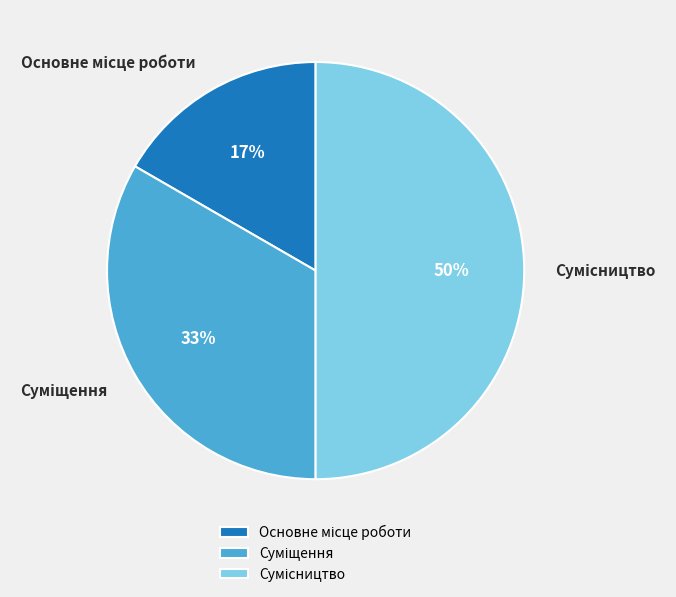

To the nearest percent, what is the difference between the largest and smallest slice percentages?

33%